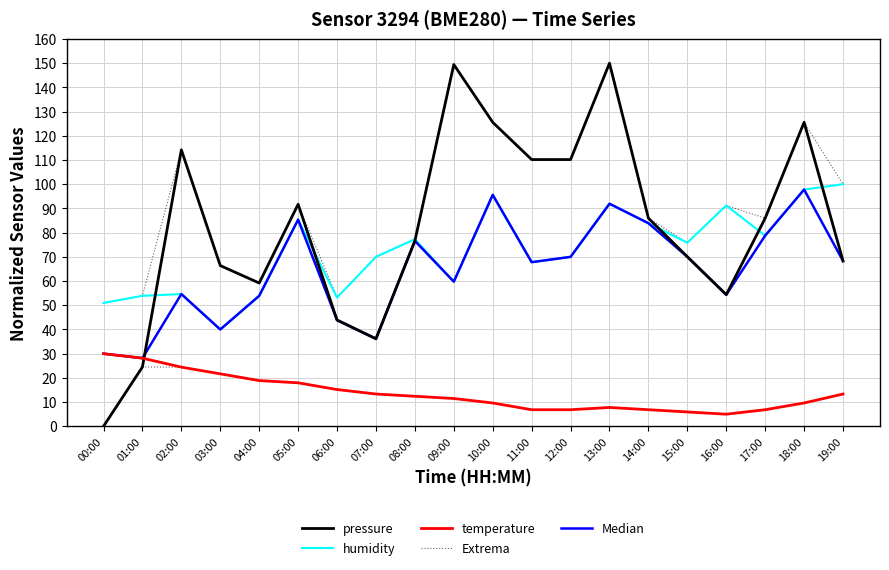

How many categories are shown in the chart?

20